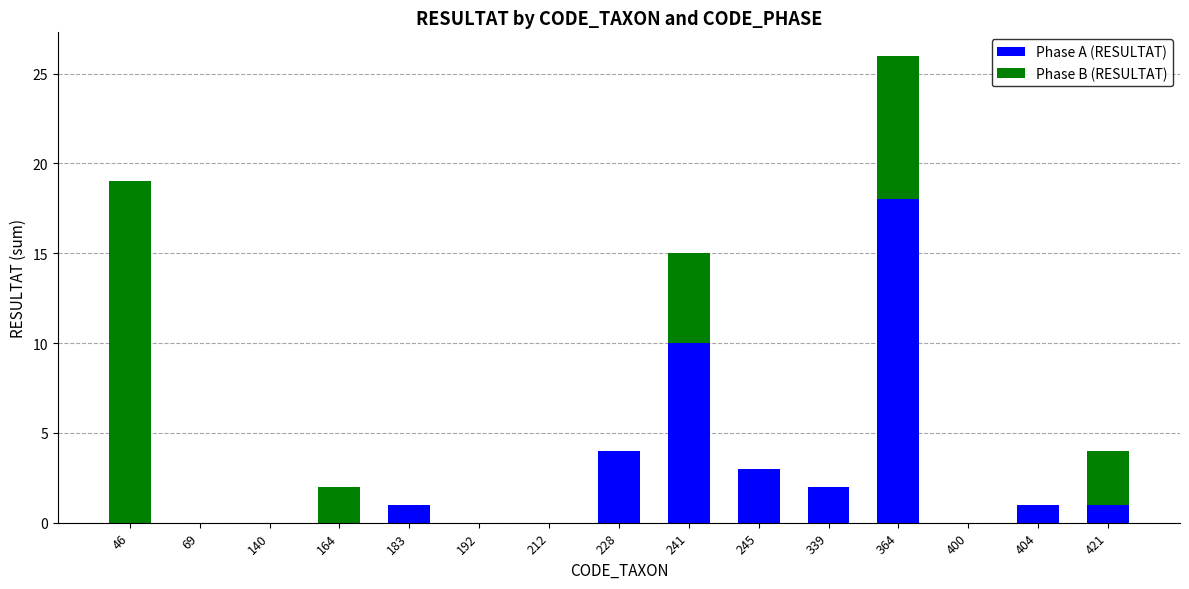

What is the highest value of the Phase A (RESULTAT) series?

18